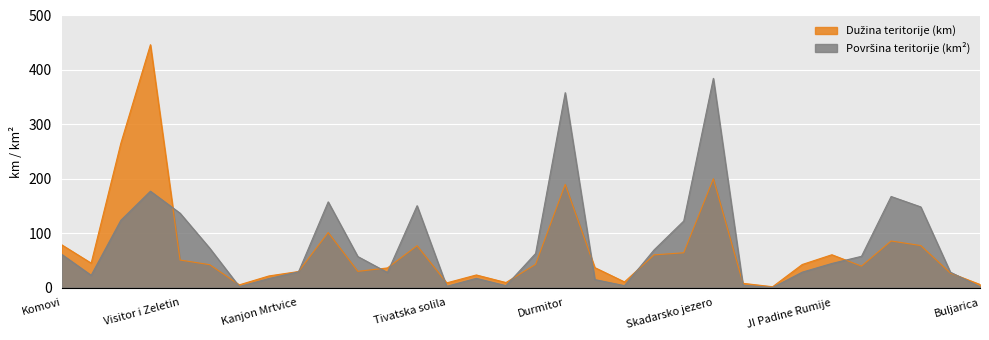

Between Cemovsko polje and Dolina Cehotine, which is larger?

Dolina Cehotine